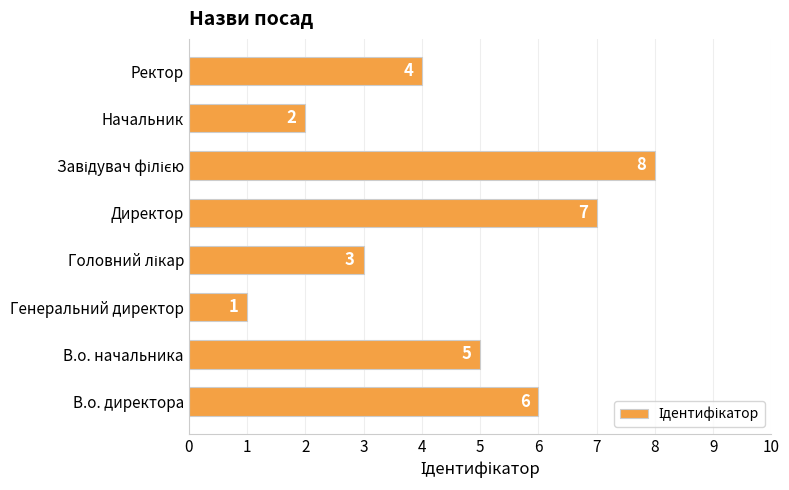

At which label is the value closest to 4?

Ректор